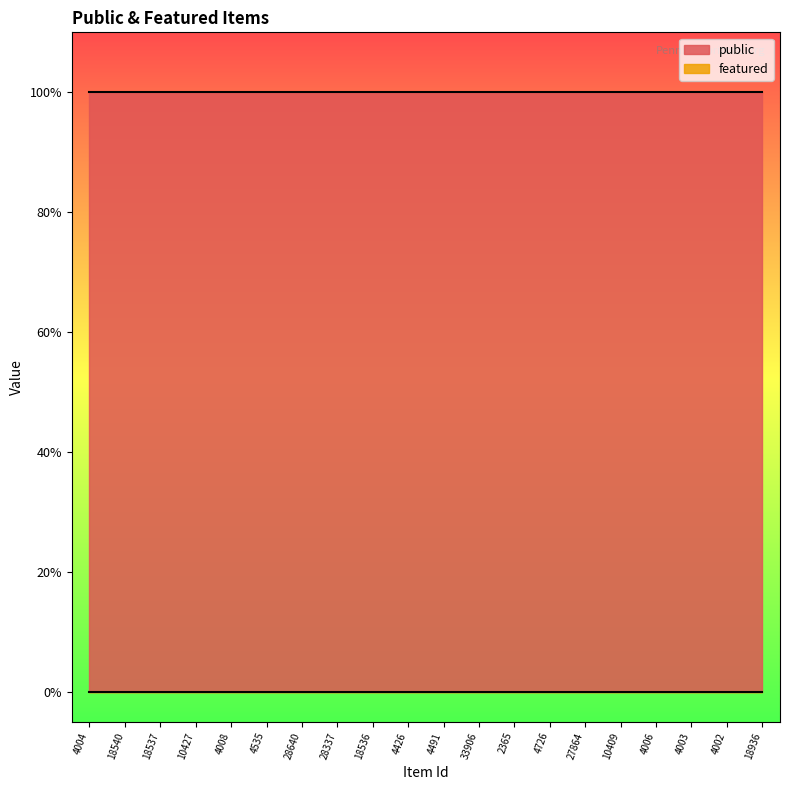

What are all the series names shown in the legend?

public, featured